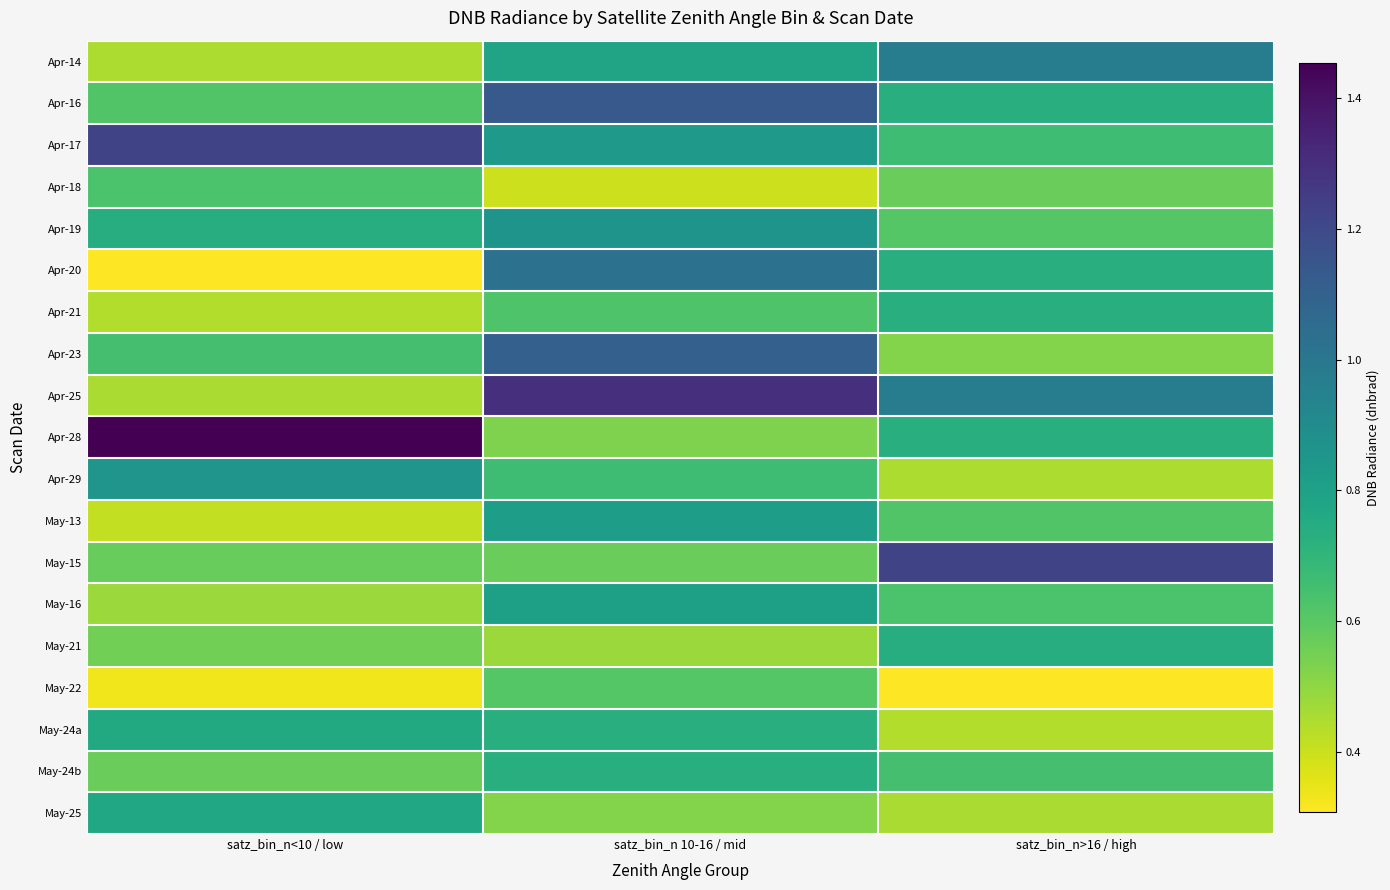

Rank the series by their maximum value, from lowest to highest.

May-22, Apr-18, Apr-21, May-24b, May-21, May-24a, May-25, May-16, May-13, Apr-29, Apr-19, Apr-14, Apr-20, Apr-23, Apr-16, Apr-17, May-15, Apr-25, Apr-28